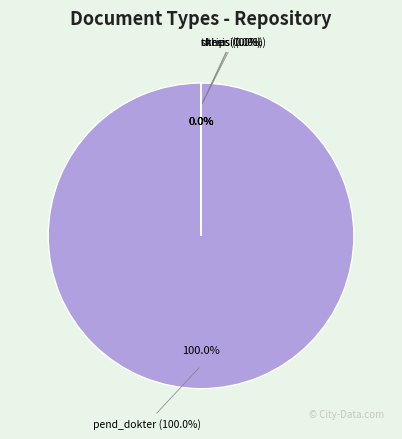

Combined, what portion of the pie is pend_dokter and other?

100.0%